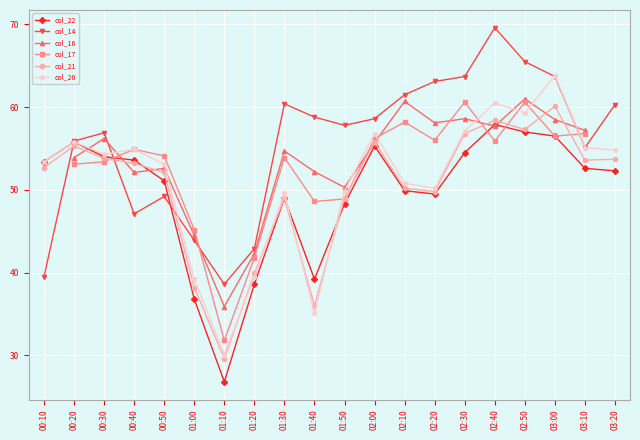

What is the total value across all series at 03:00?

359.1